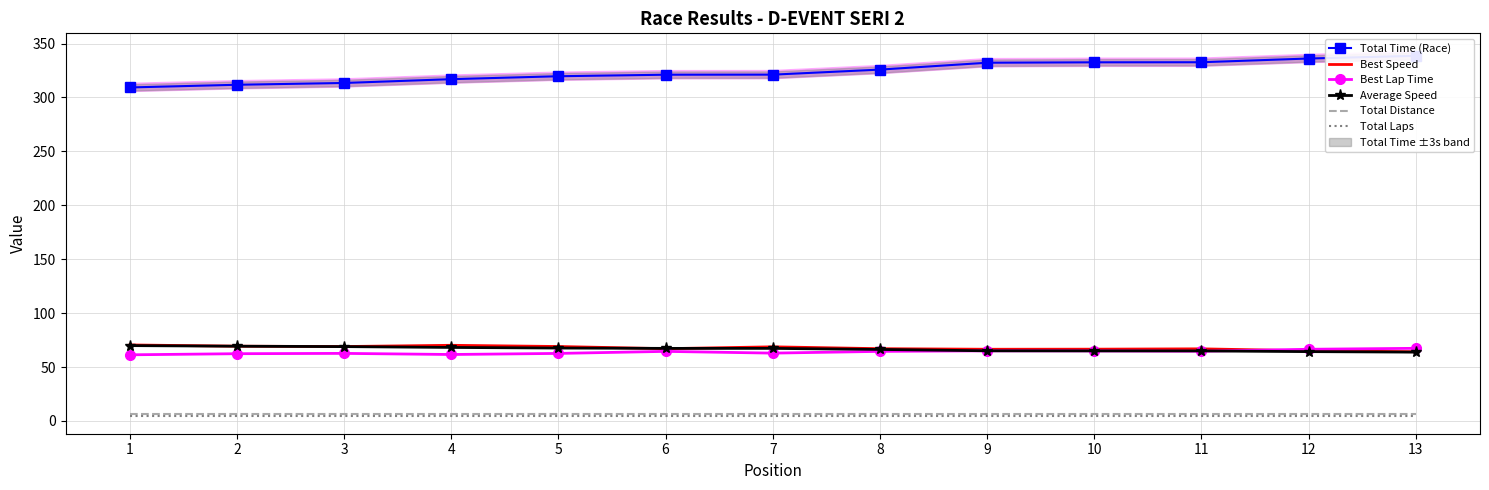

What value does the Best Speed series have at 10?

66.5